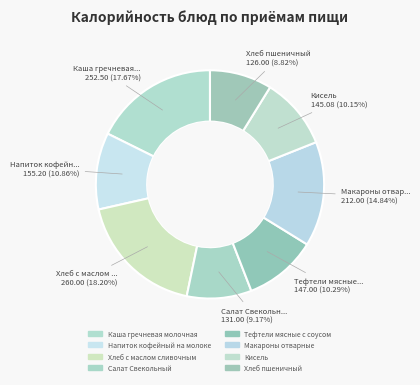

What percentage is the Салат Свекольный slice, to the nearest percent?

9%